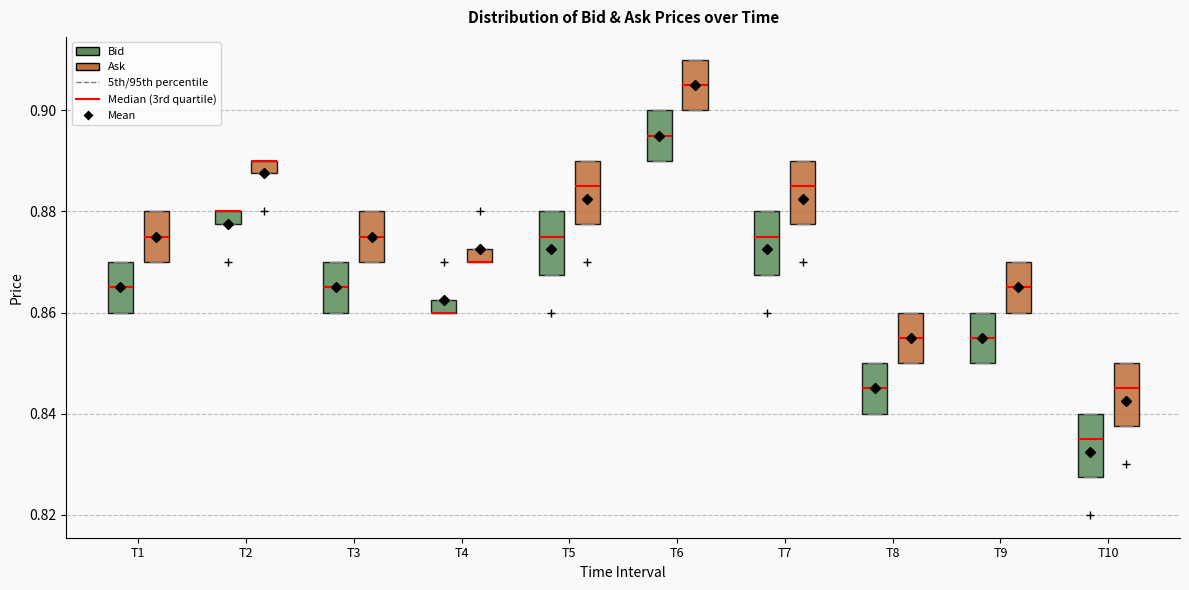

Where is the lower edge of the box for T9 (Ask) on the y-axis? The values are not printed on the chart, so give them approximately, as read against the axis.

0.860